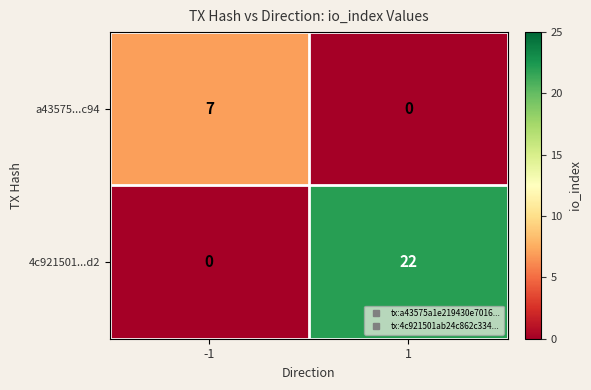

What is the total value across all series at 1?

22